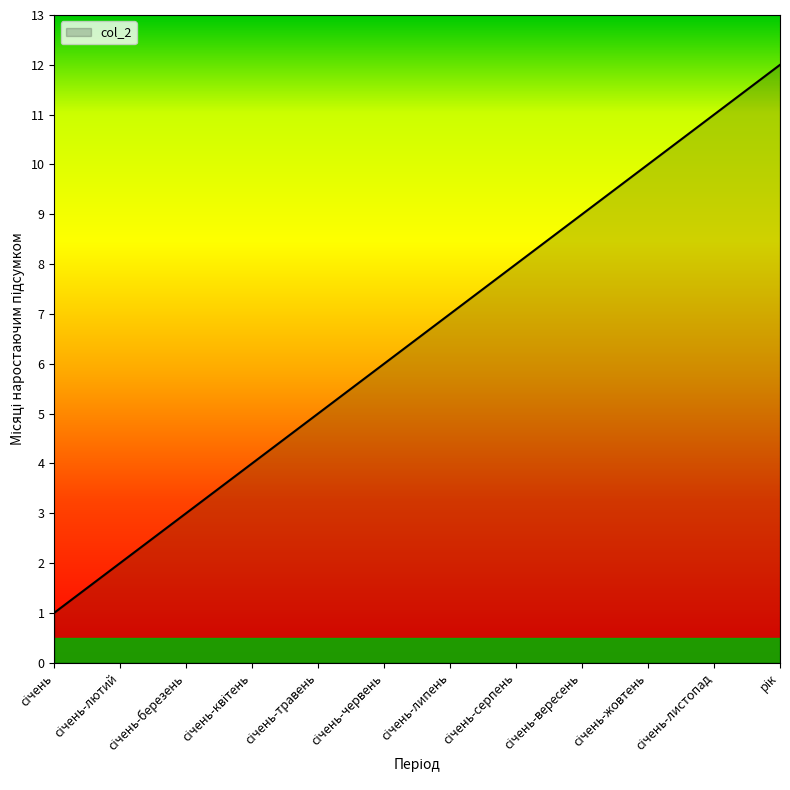

What is the minimum value shown in the chart?

1